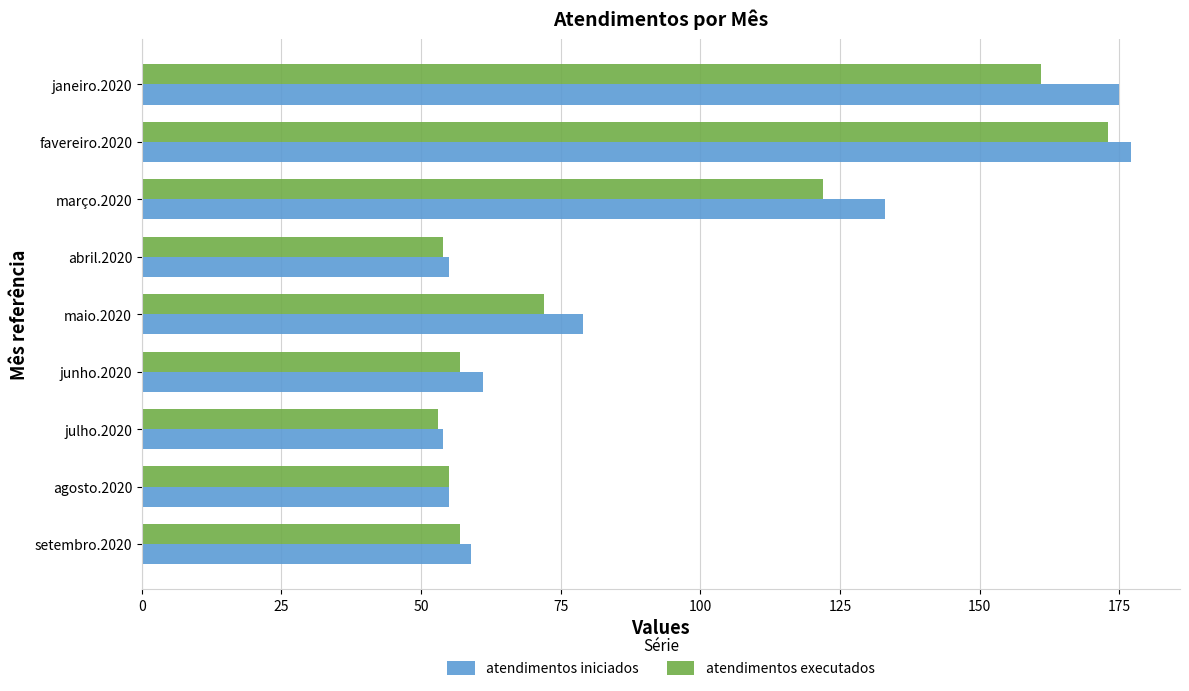

What is the difference between the maximum and second lowest values in the atendimentos iniciados series?

122